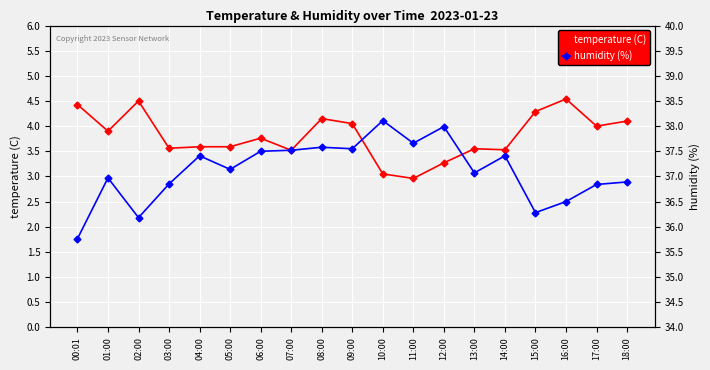

Which label corresponds to the largest value in the chart?

10:00